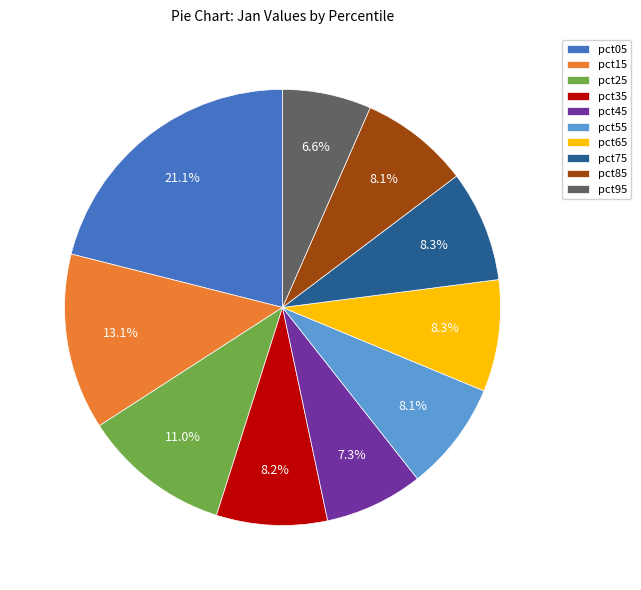

How many segments does this pie chart have?

10